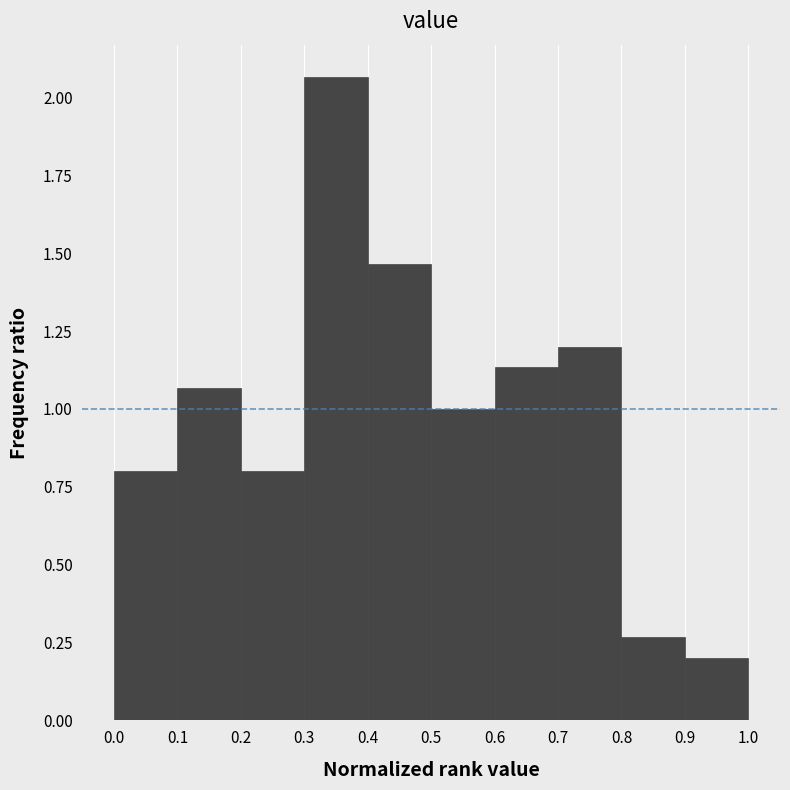

What is the height of the bar covering 0.4 to 0.5 on the x-axis? The values are not printed on the chart, so give them approximately, as read against the axis.

1.45